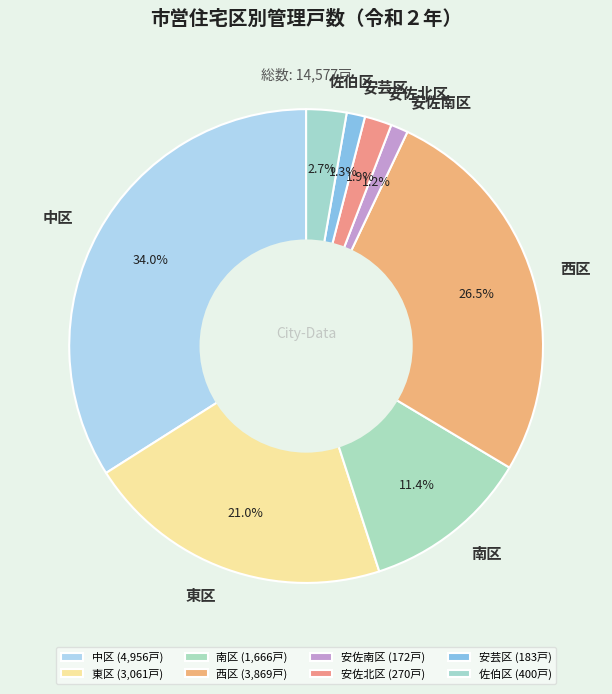

To the nearest percent, what percentage of the pie is 安芸区?

1%